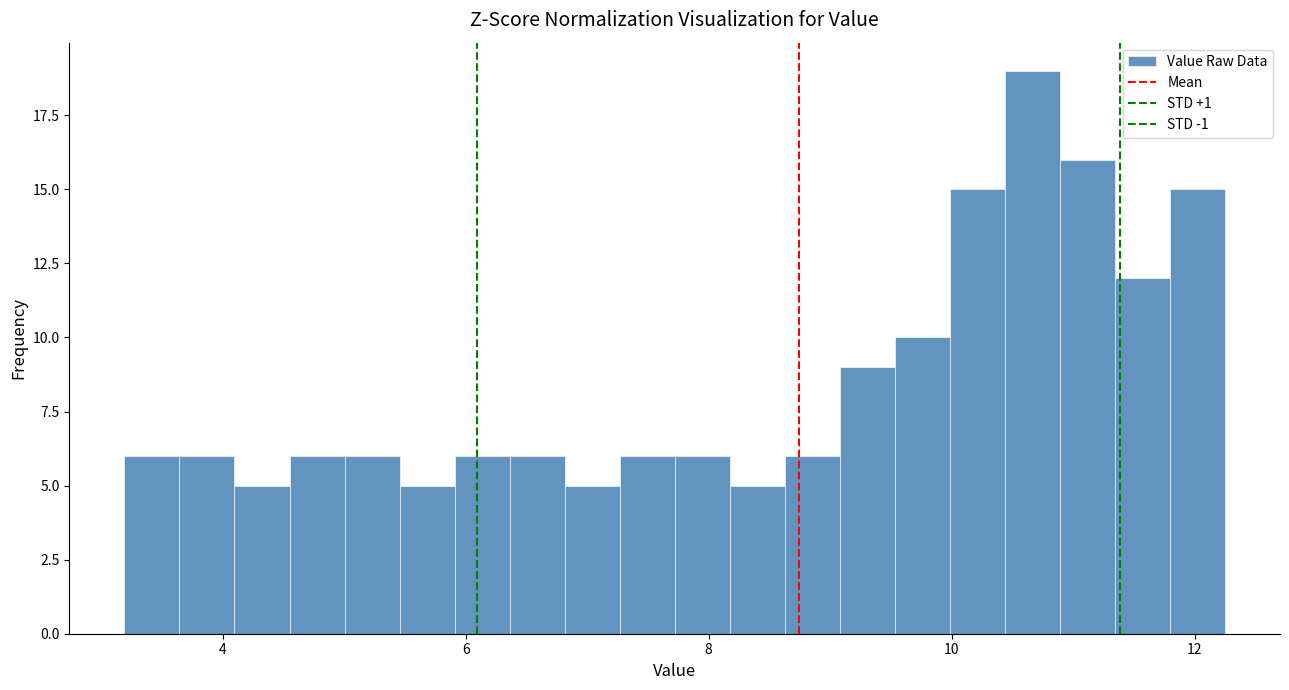

Read against the x-axis, roughly where is the centre of the tallest bar?

10.6